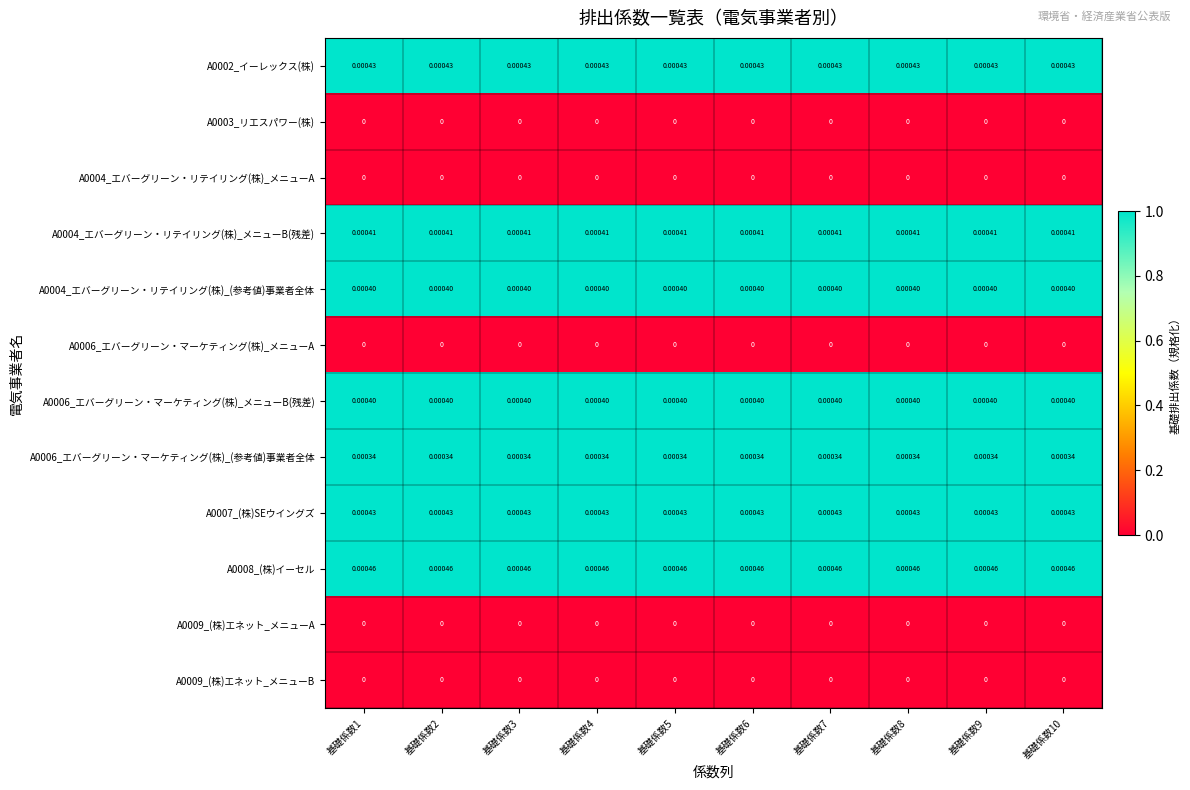

At which category is the sum across all series the highest?

基礎係数1